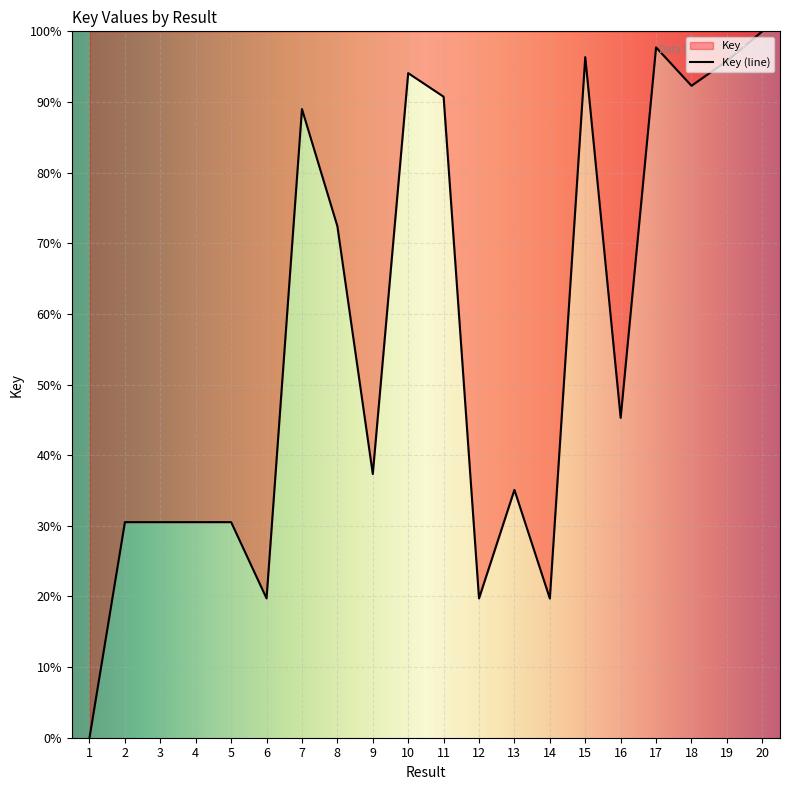

What is the ratio of the value at 14 to the value at 17?

0.2